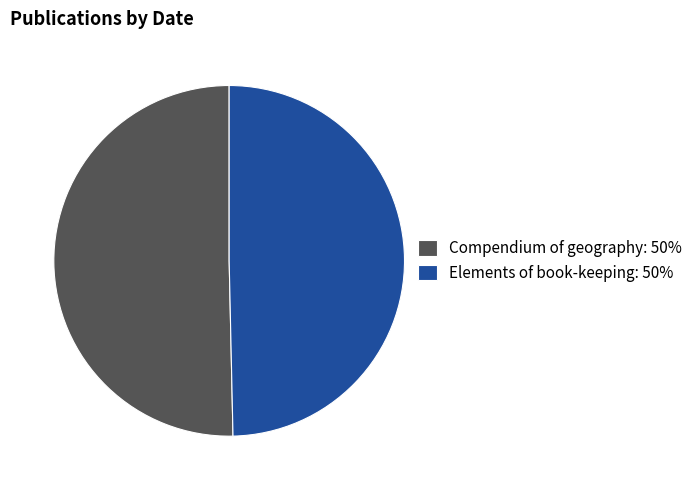

Do Compendium of geography: 50% and Elements of book-keeping: 50% together represent more than half of the pie?

Yes